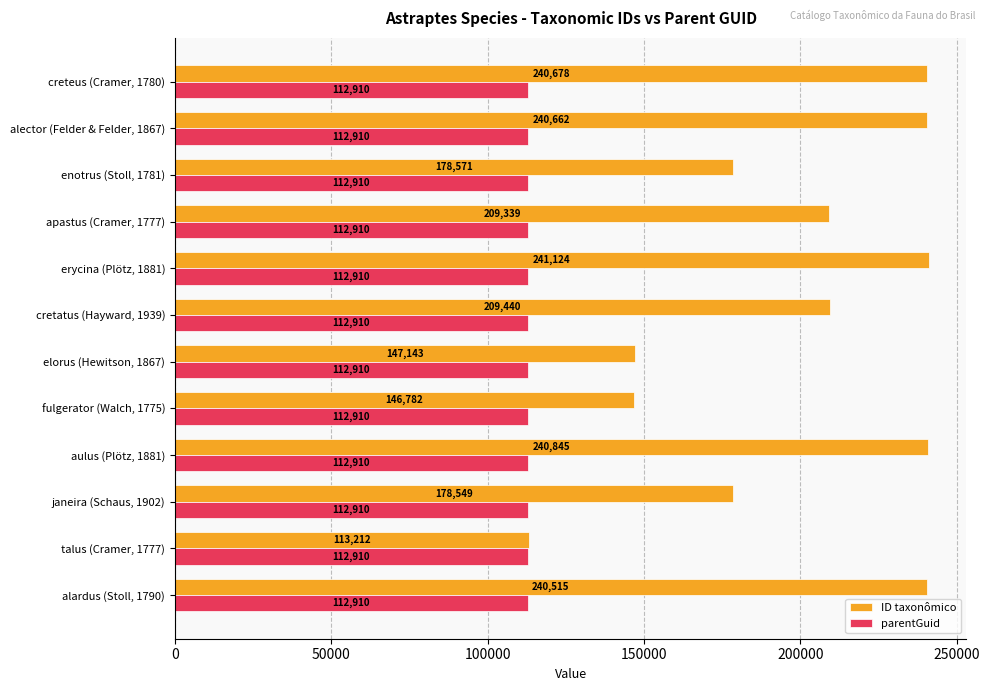

Which series has the largest total across all categories?

ID taxonômico